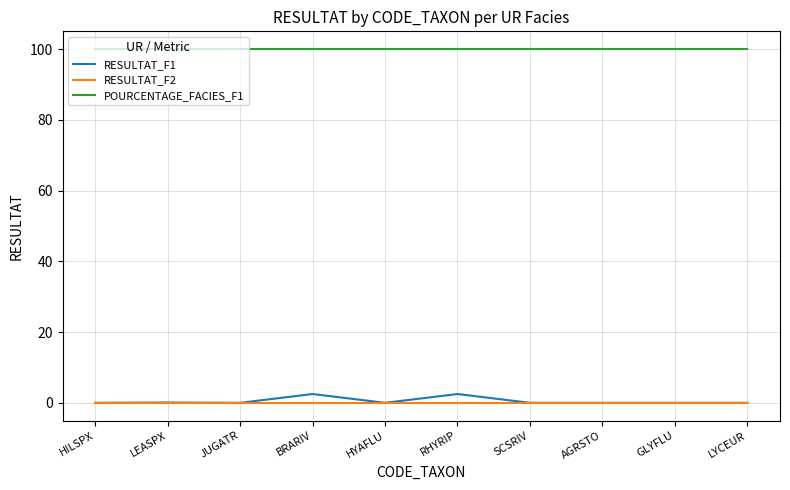

What is the maximum value shown in the chart?

100.0